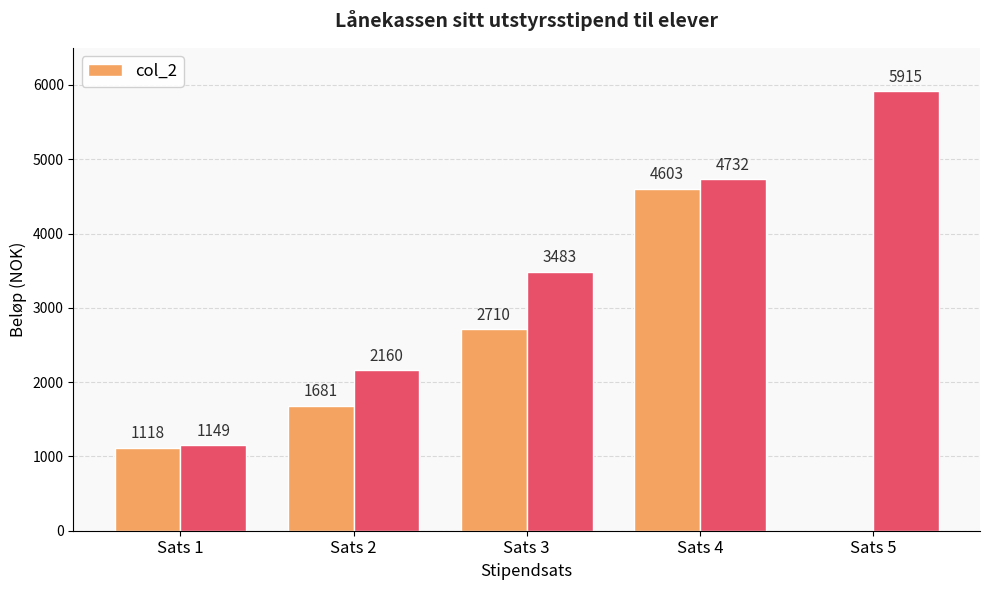

The chart shows a value of 2201.5 at Sats 2. True or false?

False